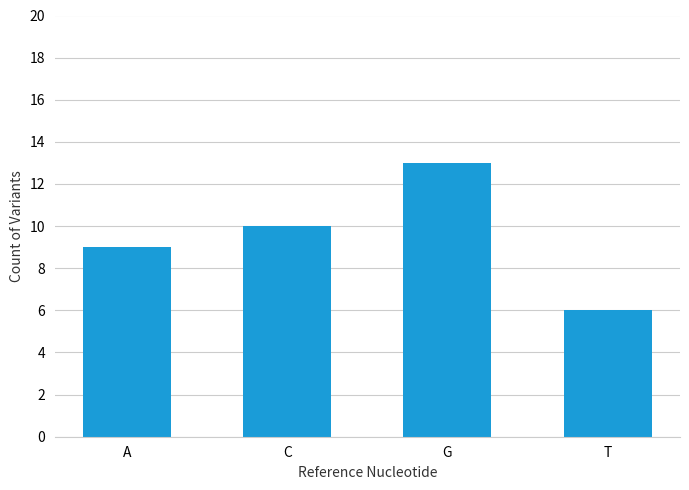

What is the label of the 4th bar from the left?

T